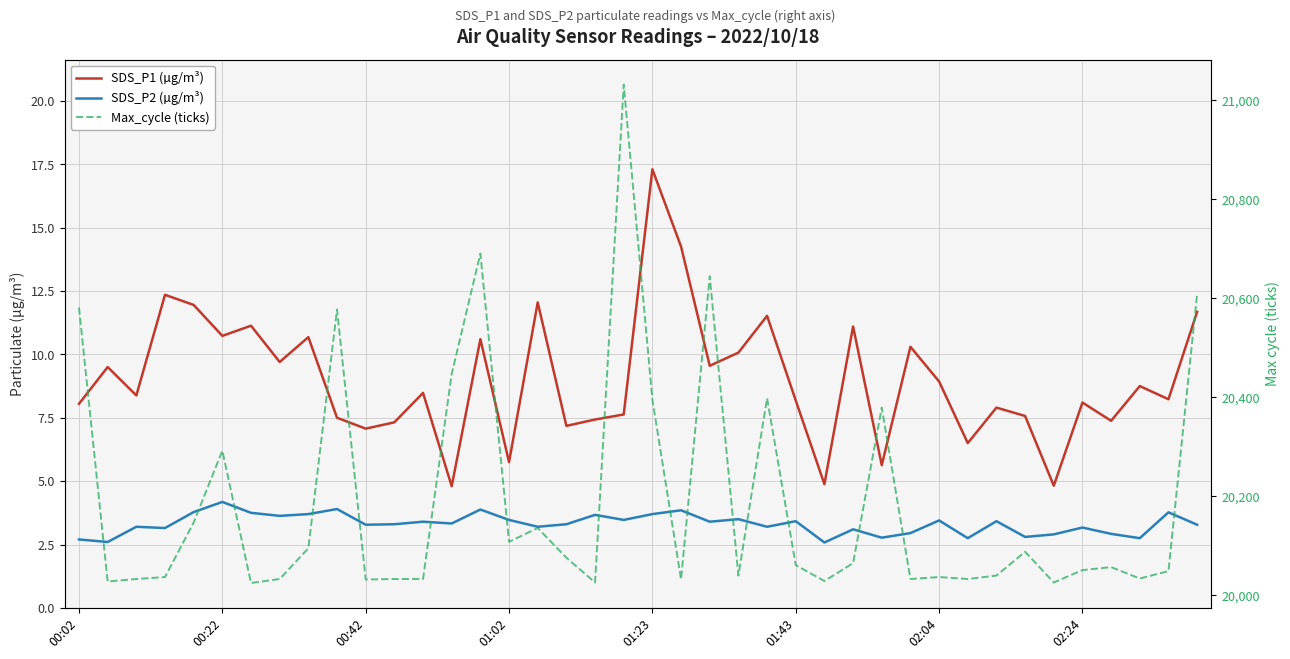

What is the sum of all SDS_P1 (µg/m³) values?

360.9